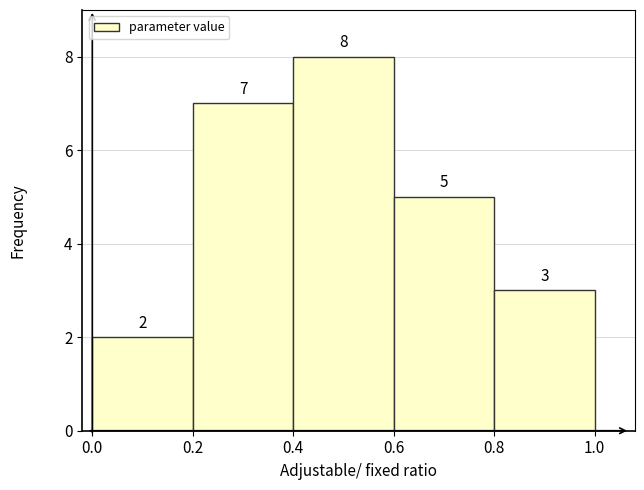

How tall is the bar that spans 0.0 to 0.2 on the x-axis?

2